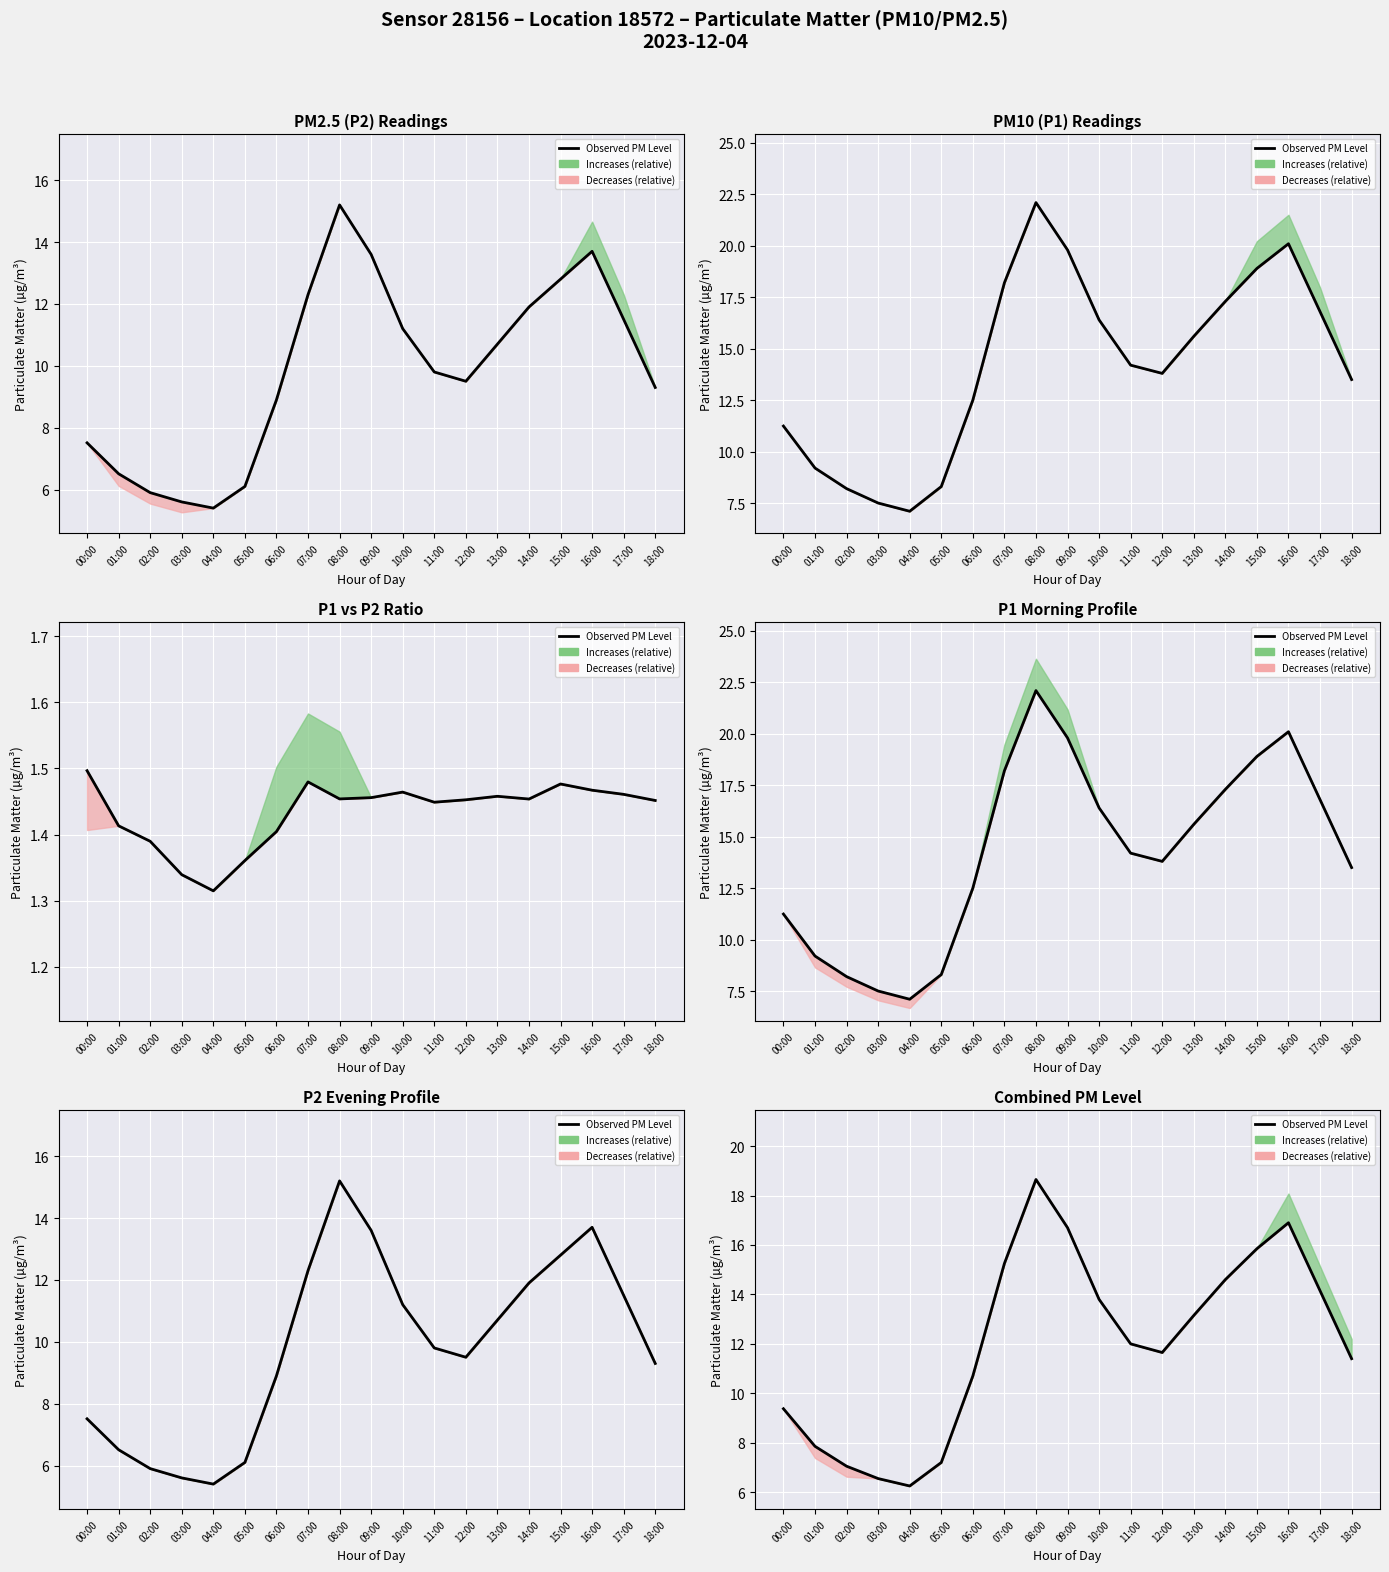

True or false: the data shows 9.4 at 00:00.

True